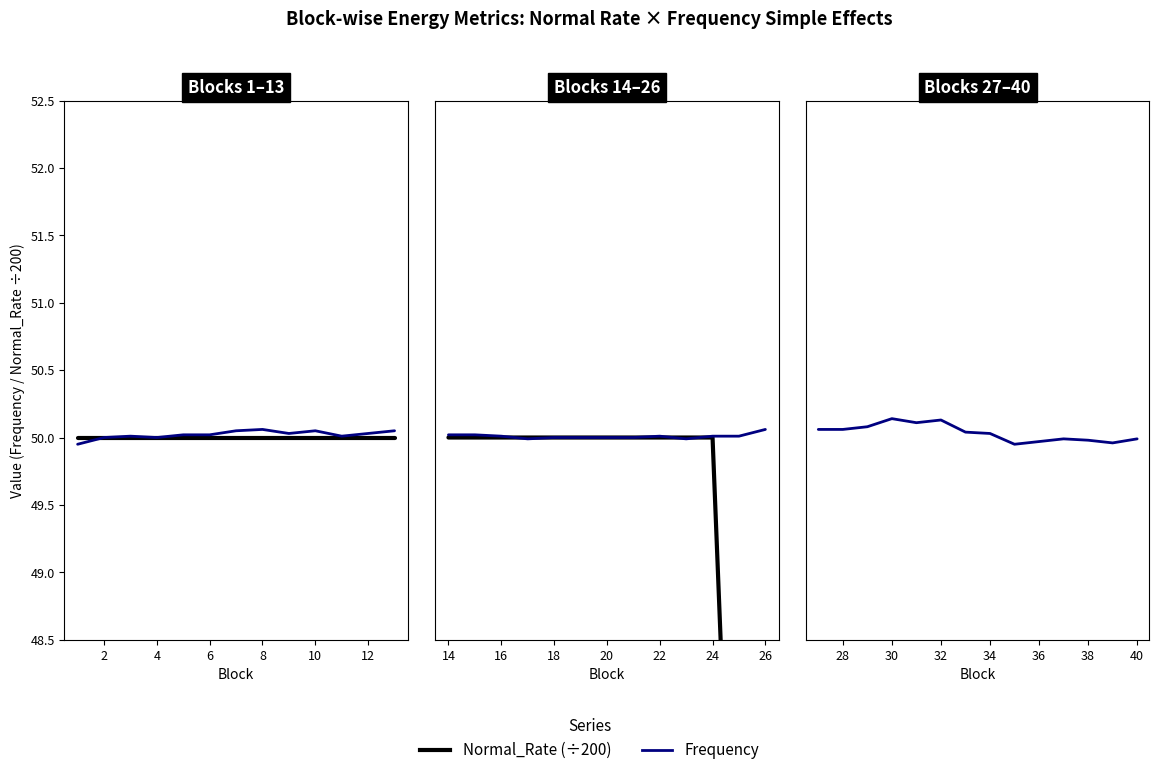

True or false: Frequency has a value of 50.1 at 8.

True